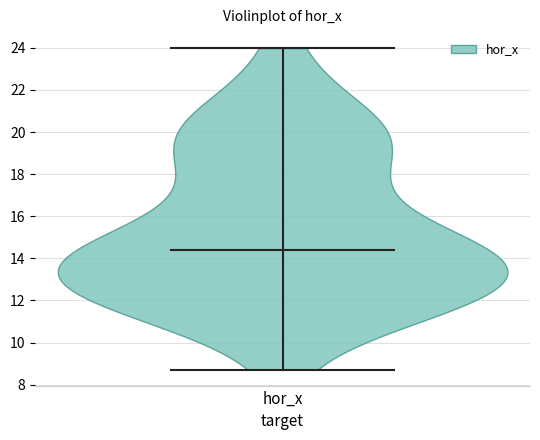

Read this violin plot against the y-axis: where its median line is, and the lowest and highest points the violin reaches. The values are not printed on the chart, so give them approximately, as read against the axis.

median line 14.4, lowest point 8.8, highest point 24.0